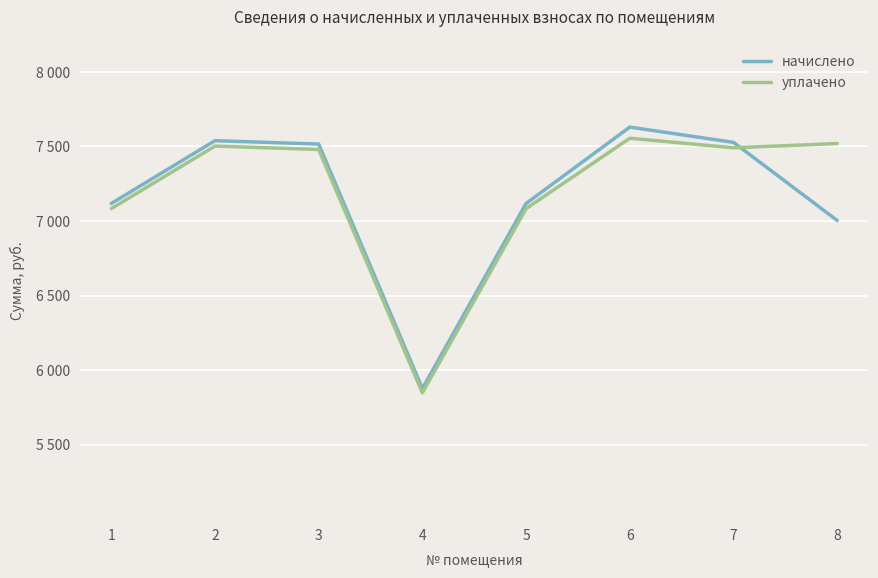

Where does the начислено series first go above 7516?

2